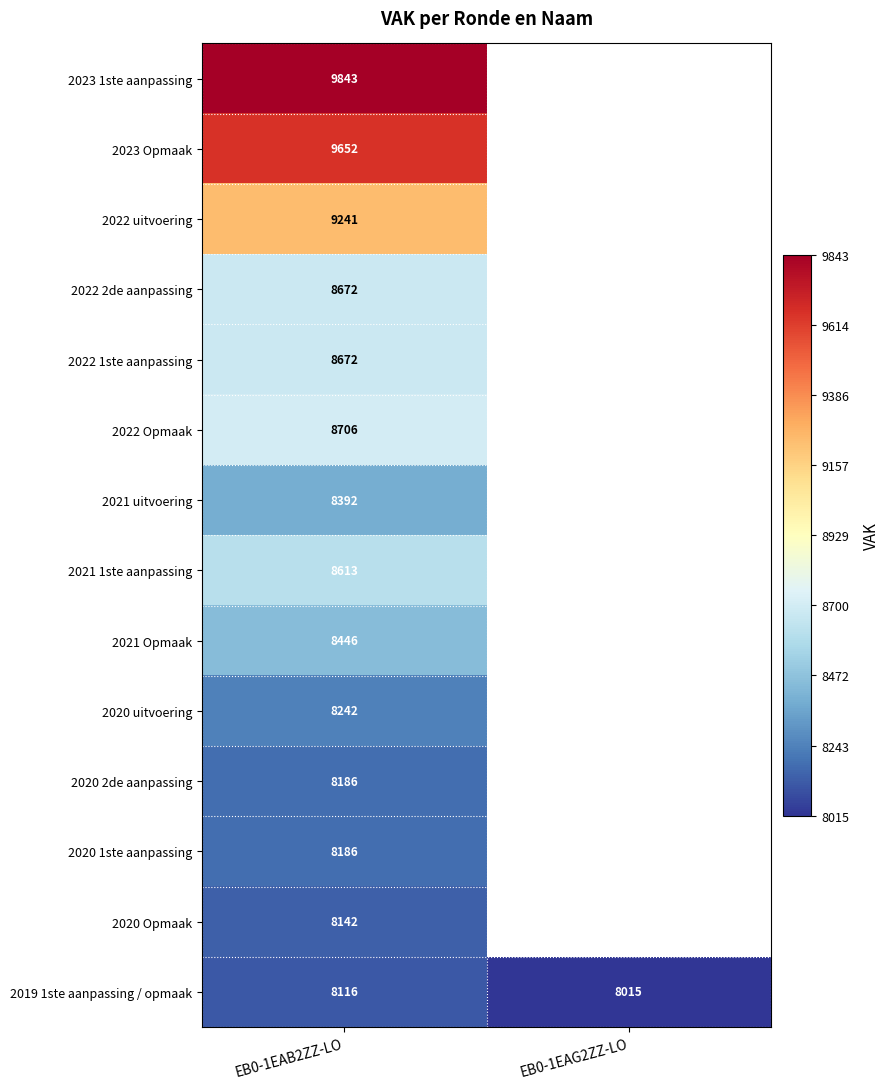

The value of 2020 uitvoering at EB0-1EAB2ZZ-LO is 8242. True or false?

True